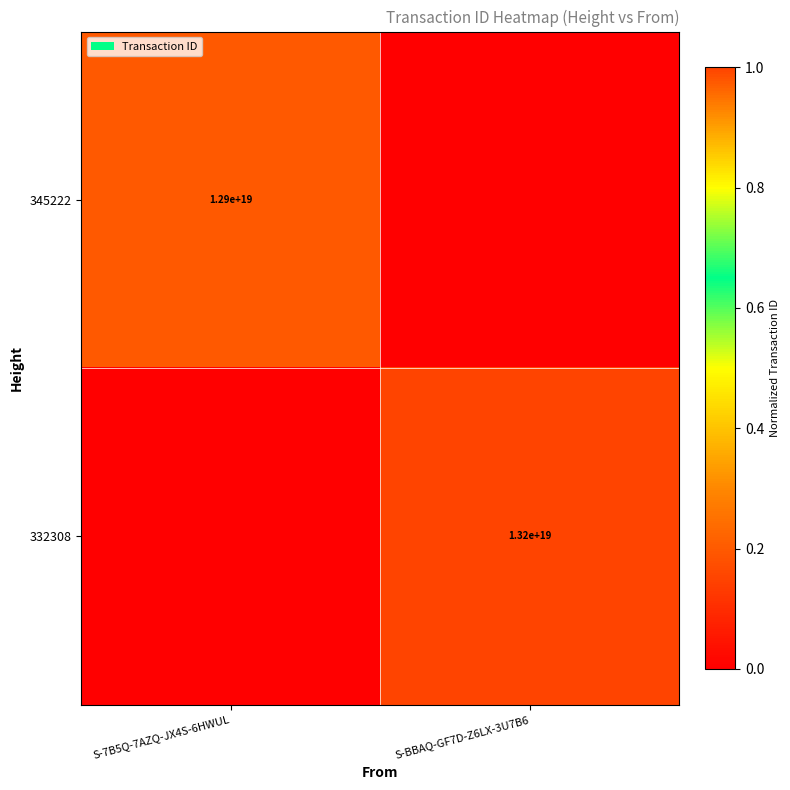

Is it true that 332308 equals 22991684654865686528 at S-BBAQ-GF7D-Z6LX-3U7B6?

False